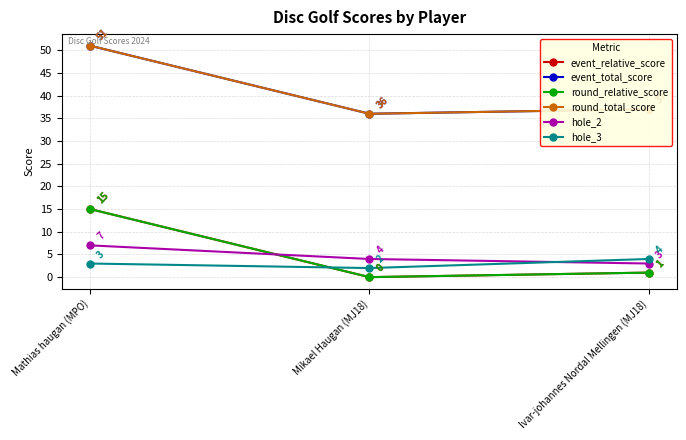

Does the chart have visible grid lines?

Yes